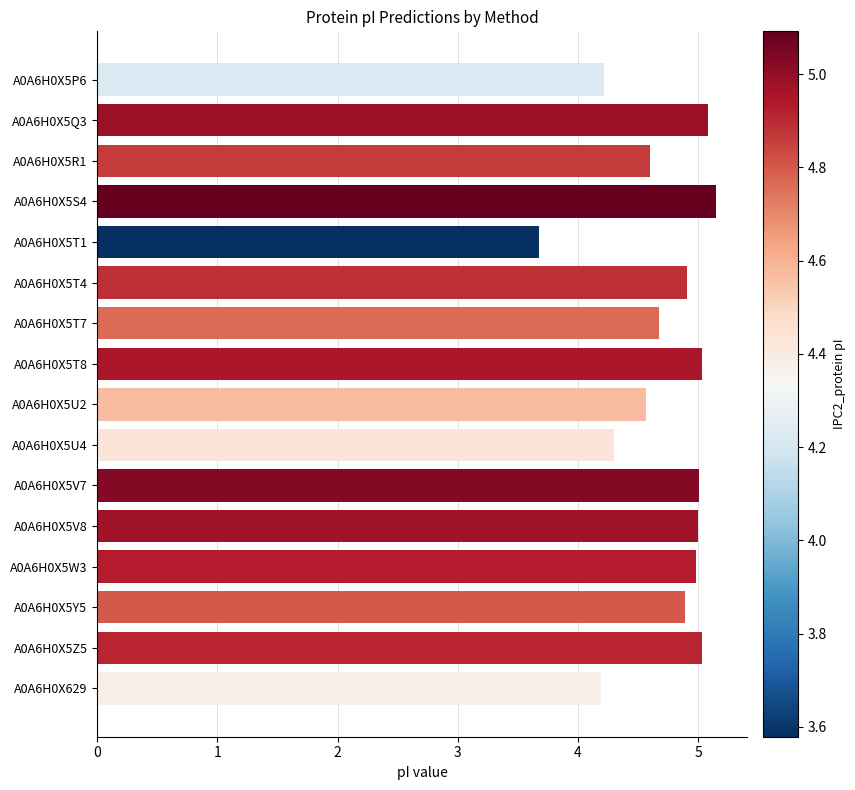

Which has a higher value, A0A6H0X5P6 or A0A6H0X5T1?

A0A6H0X5P6